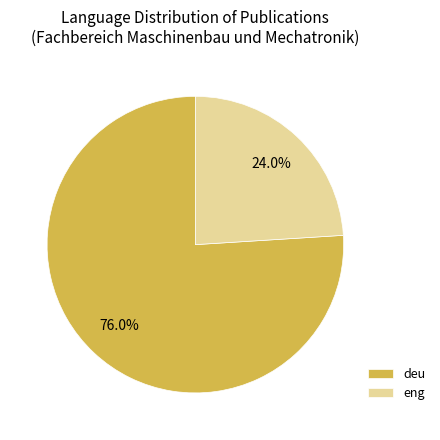

Combined, do eng and deu account for over 50%?

Yes